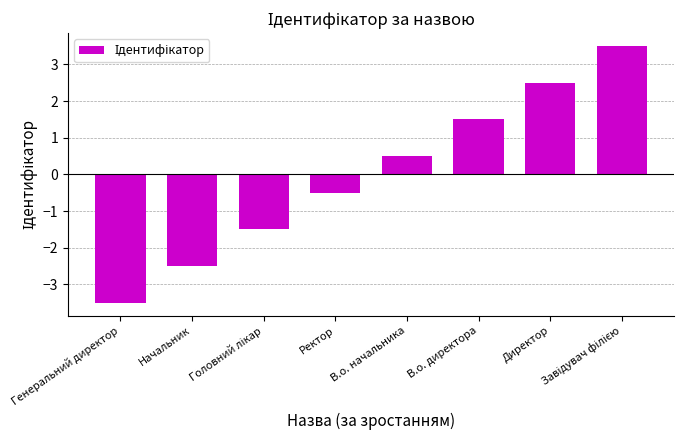

What is the change in value from Ректор to Директор?

+3.0